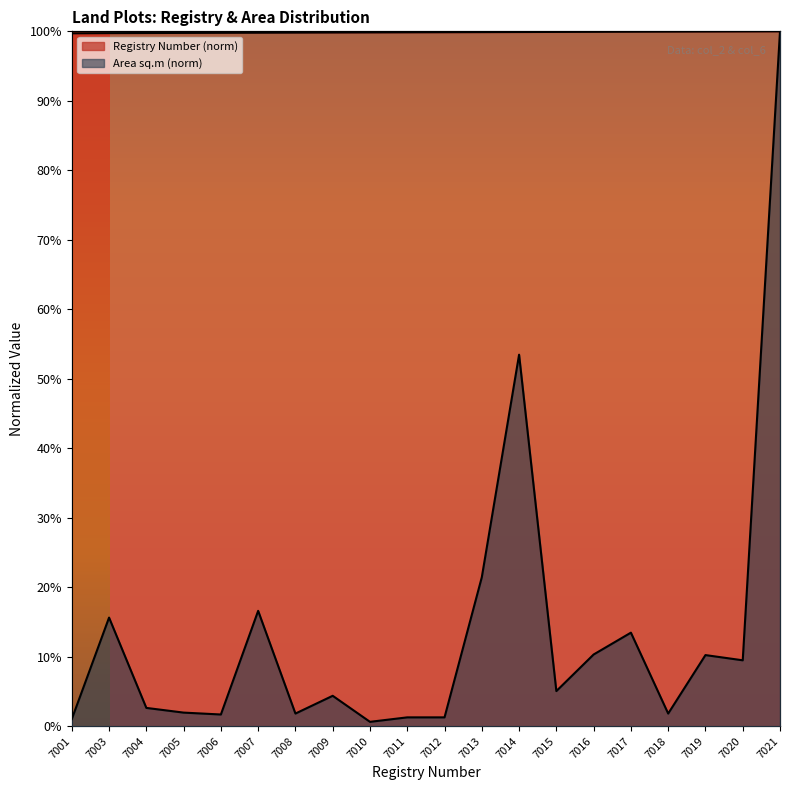

What is the spread (max minus min) of values at 7004?

1.0